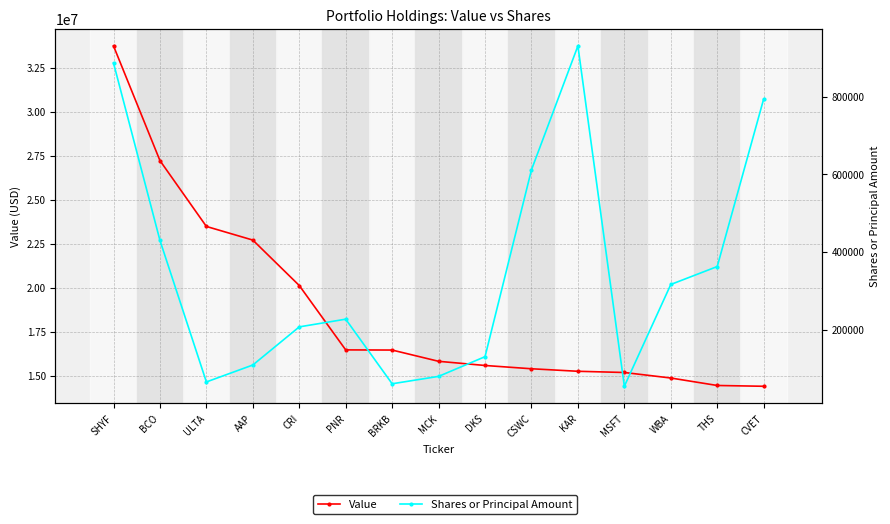

What is the smallest value displayed?

53909